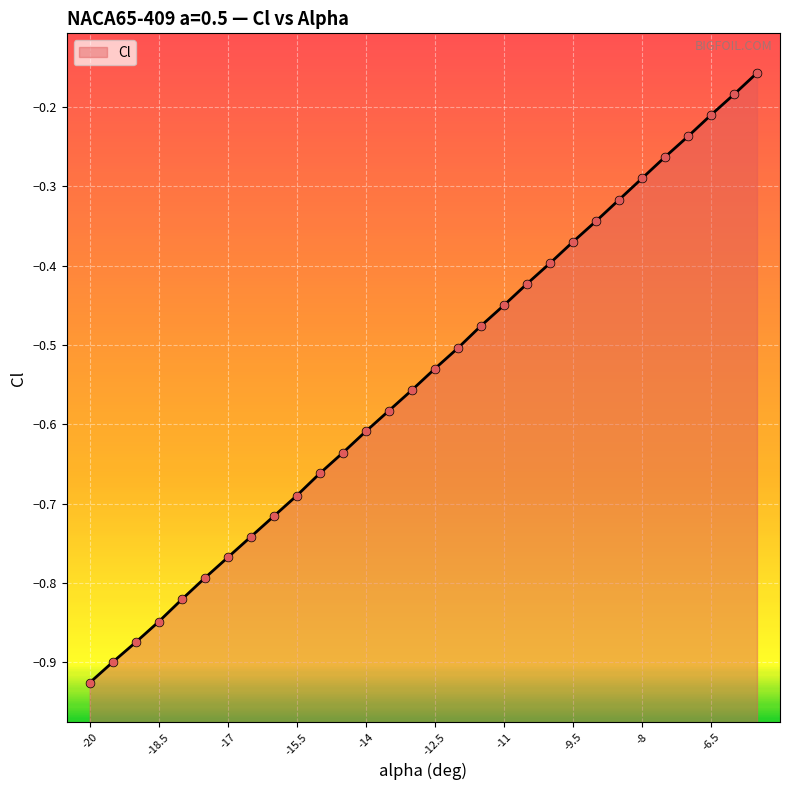

Which has a higher value, -9.5 or -5.5?

-5.5